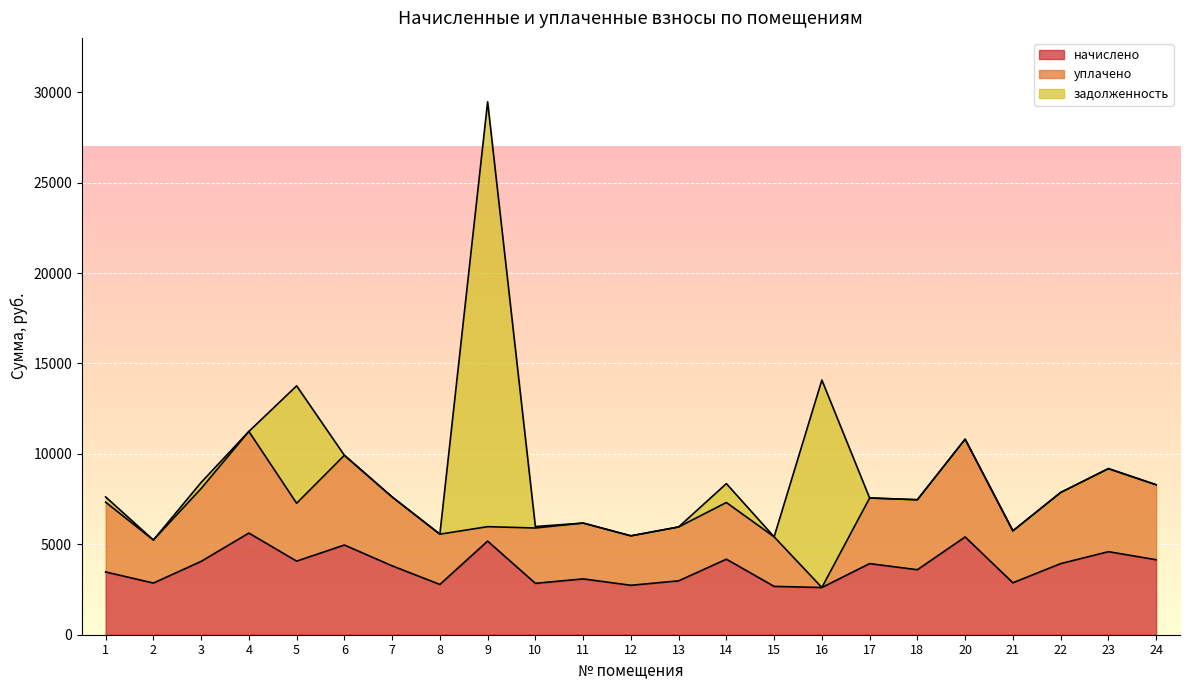

What is the difference between the maximum and minimum values in the начислено series?

3010.6